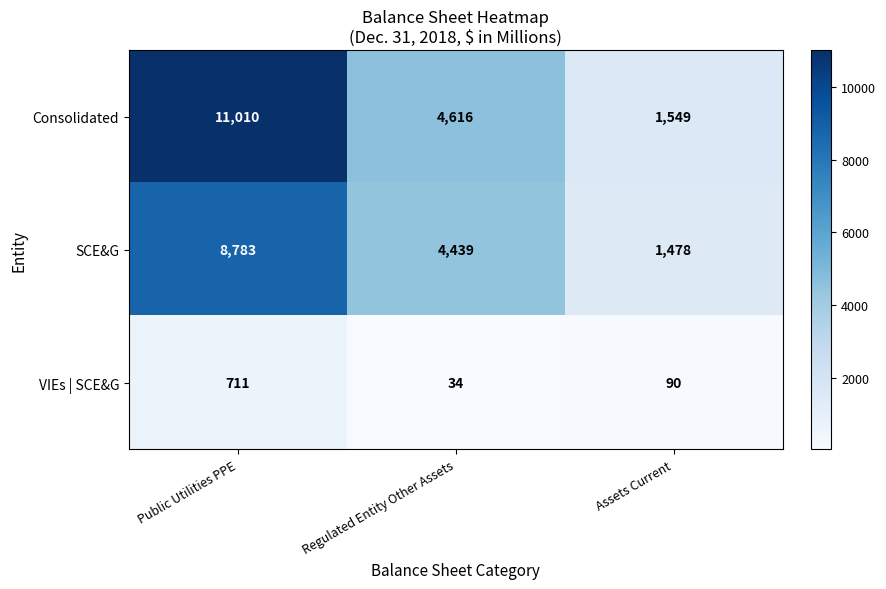

Rank the series by their average value, from lowest to highest.

VIEs | SCE&G, SCE&G, Consolidated